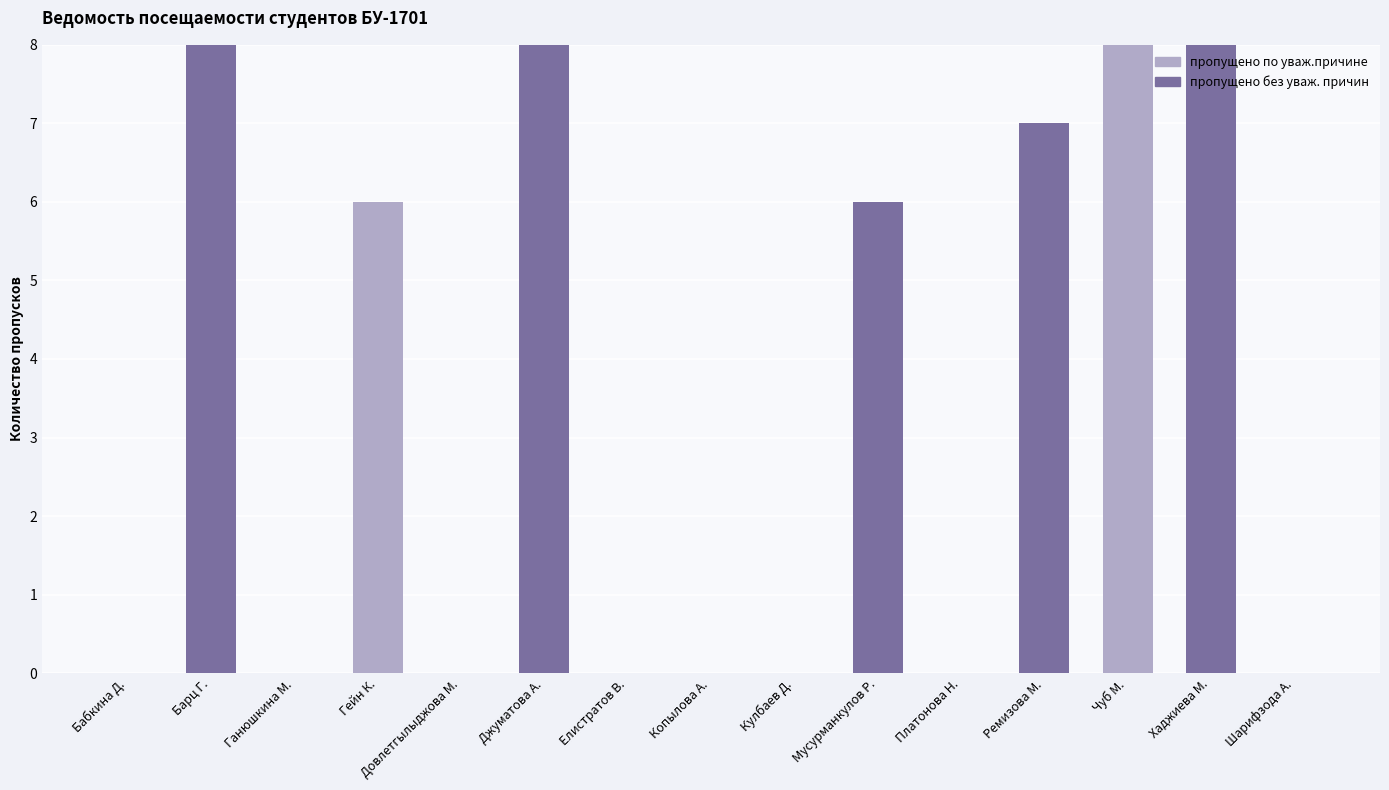

True or false: пропущено по уваж.причине has a value of 0 at Ремизова М..

True